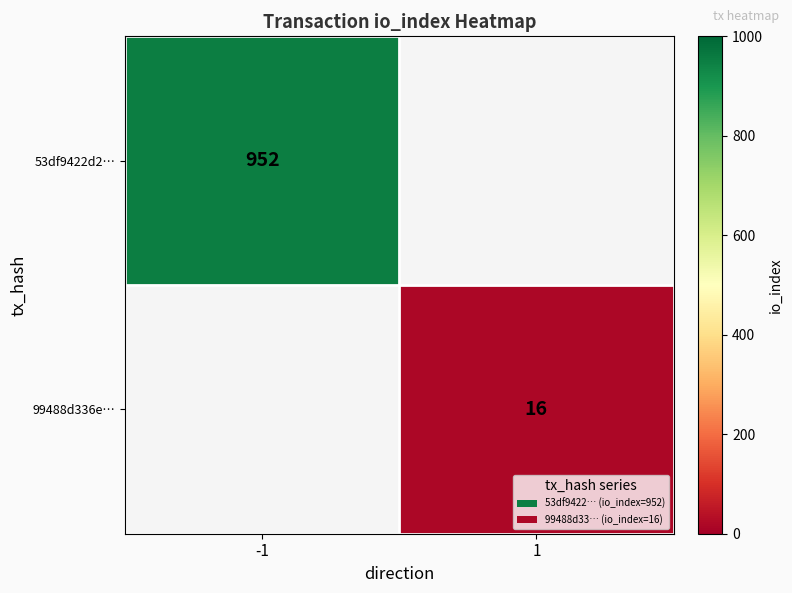

True or false: 53df9422d2… has a value of 1360.0 at -1.

False